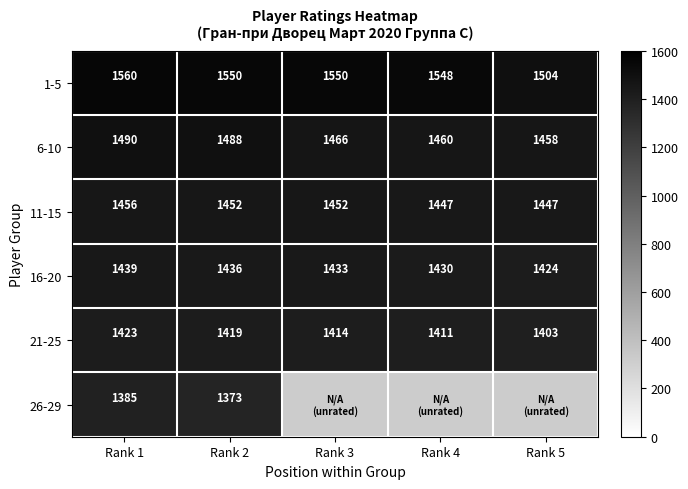

Where is 16-20 nearest to the value 1431?

Rank 4